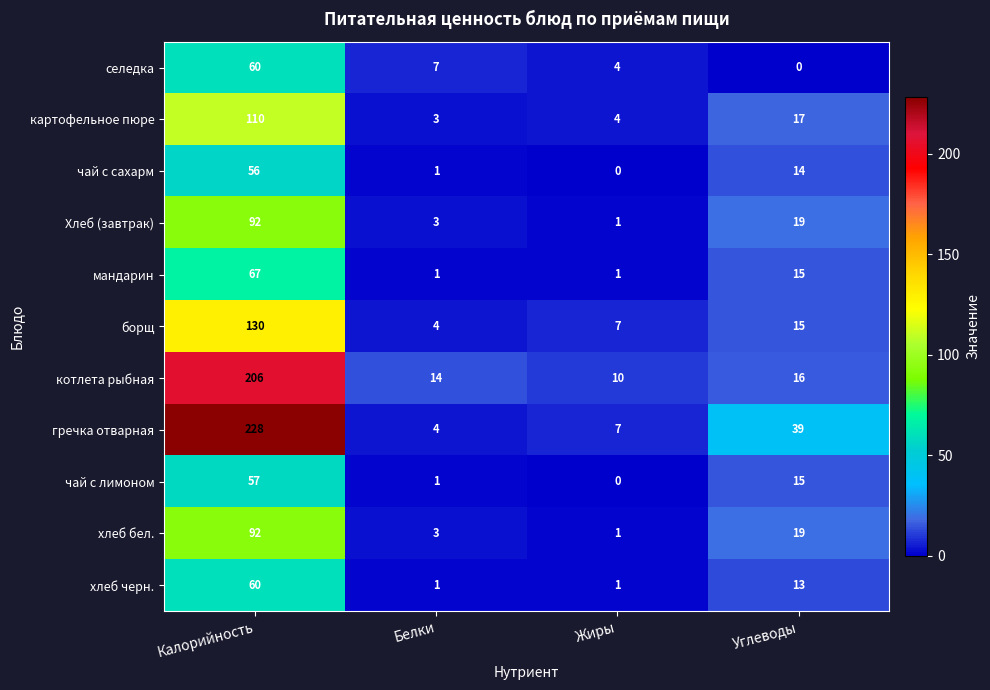

What is the lowest value of the картофельное пюре series?

3